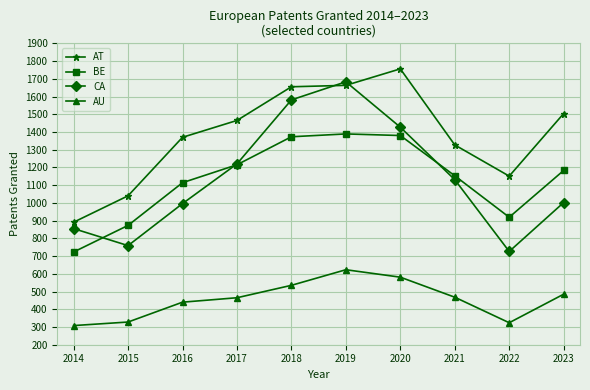

What is the difference between the second highest and minimum values in the CA series?

855